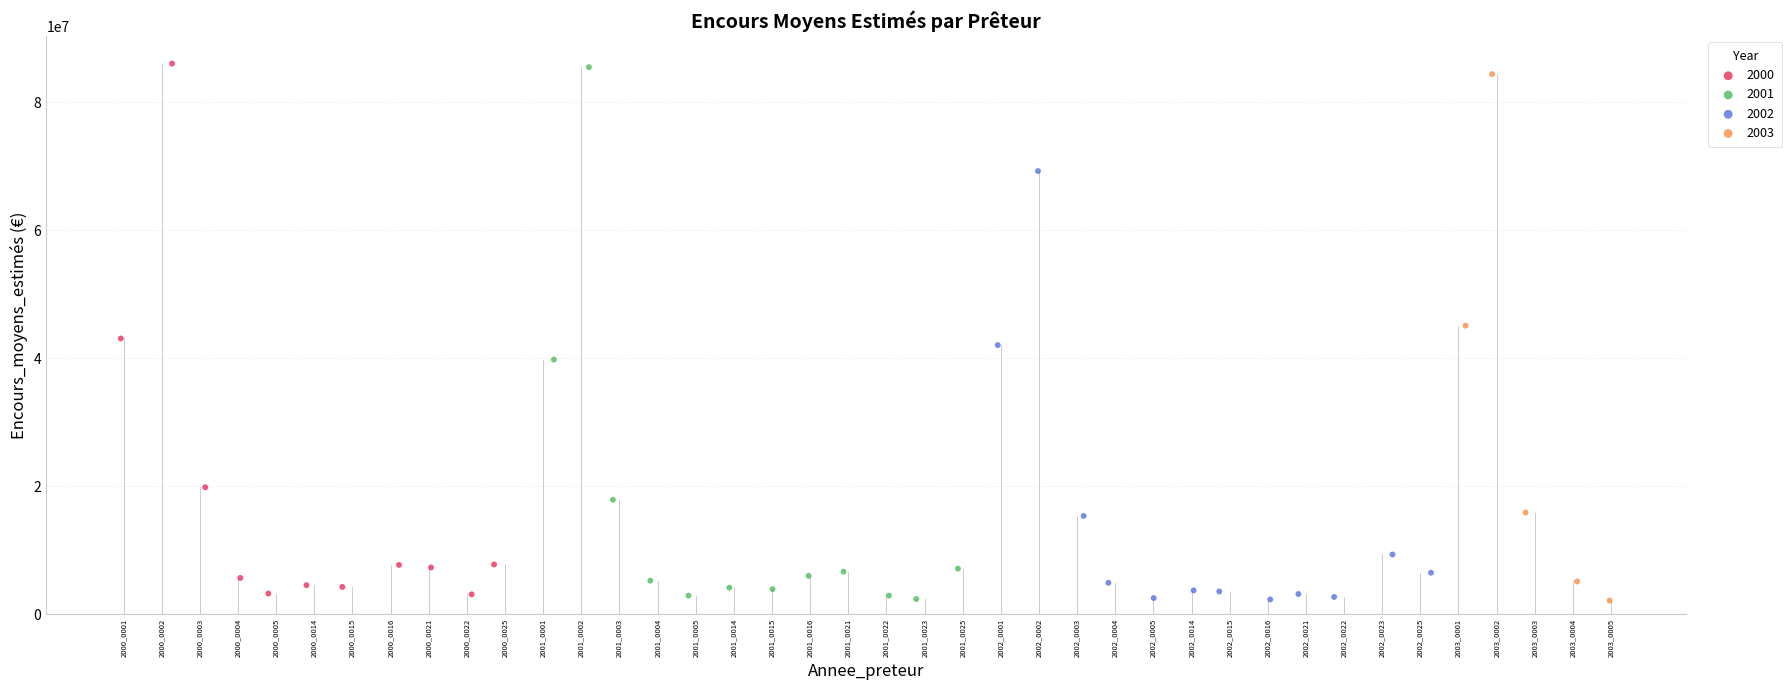

What are all the series names shown in the legend?

2000, 2001, 2002, 2003